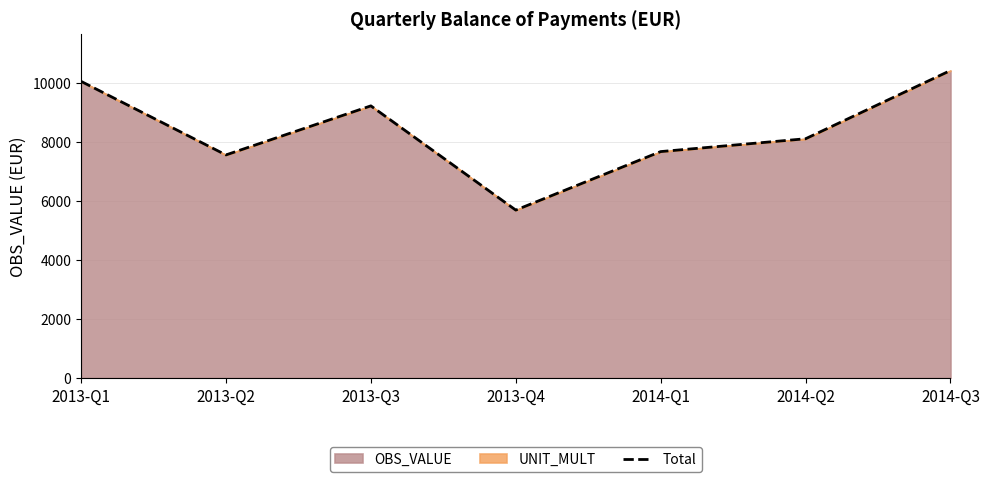

Reading right to left, extract all data points from this chart.

10409.5	8098.9	7664.1	5683.5	9212.1	7550.9	10042.1